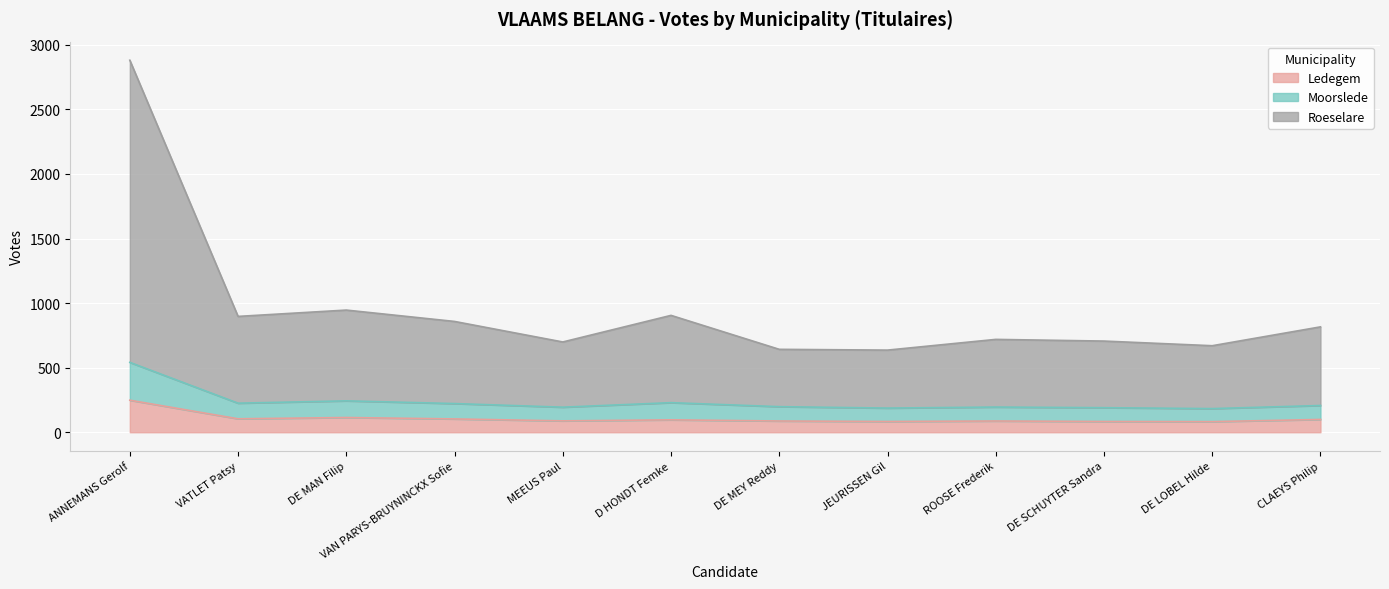

True or false: Ledegem and Moorslede intersect in this chart.

False